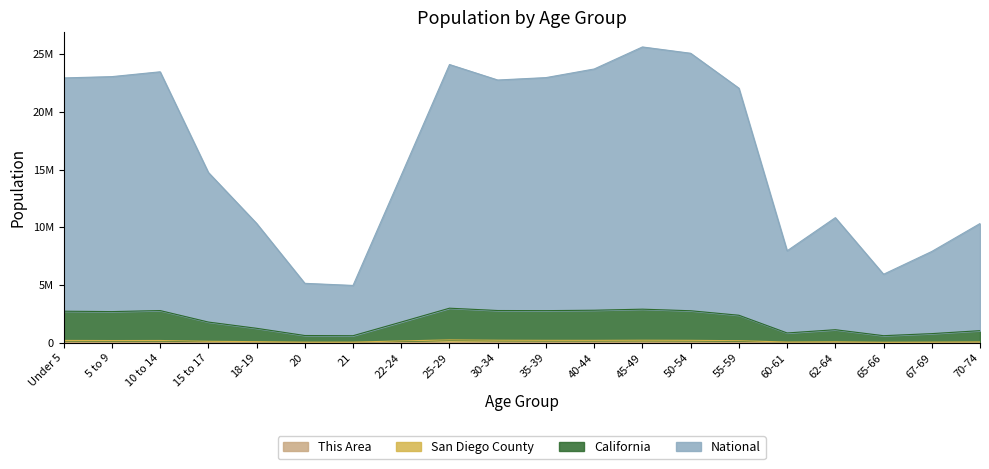

Which series has the widest spread of values?

National